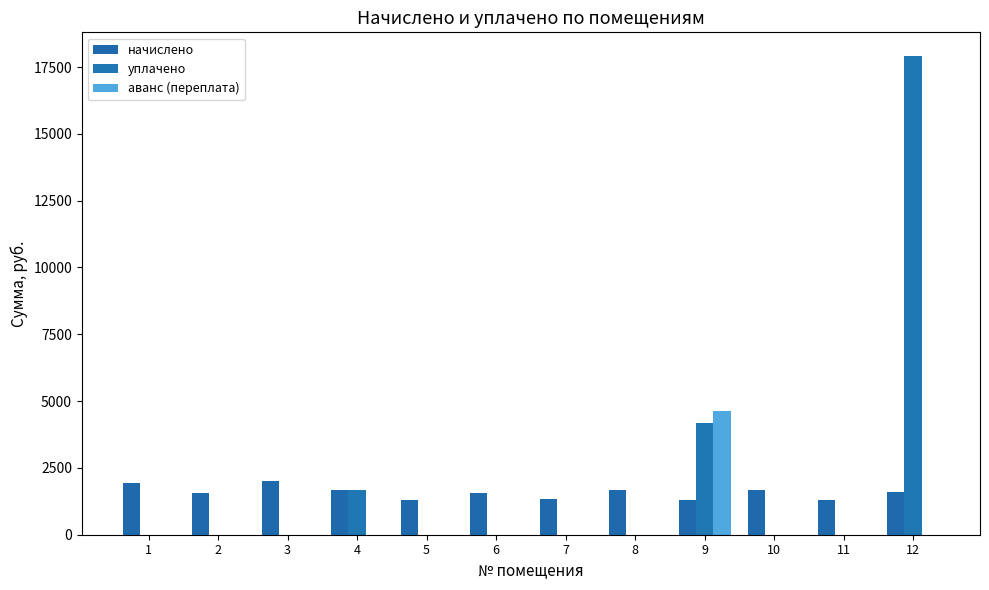

Are the bars horizontal?

No